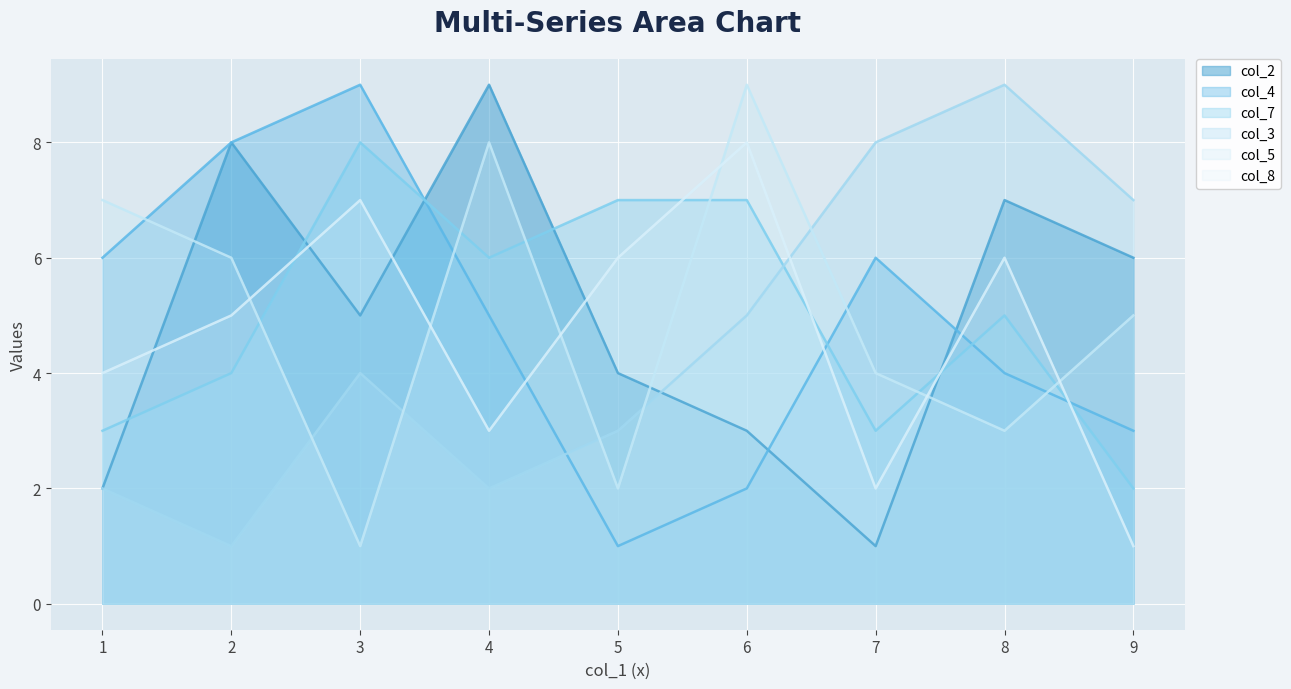

Reading right to left, list all the values displayed in this chart.

col_2: 5=4	9=6	2=8	4=9	7=1	6=3	3=5	8=7	1=2
col_4: 5=1	9=3	2=8	4=5	7=6	6=2	3=9	8=4	1=6
col_7: 5=7	9=2	2=4	4=6	7=3	6=7	3=8	8=5	1=3
col_3: 5=3	9=7	2=1	4=2	7=8	6=5	3=4	8=9	1=2
col_5: 5=2	9=5	2=6	4=8	7=4	6=9	3=1	8=3	1=7
col_8: 5=6	9=1	2=5	4=3	7=2	6=8	3=7	8=6	1=4